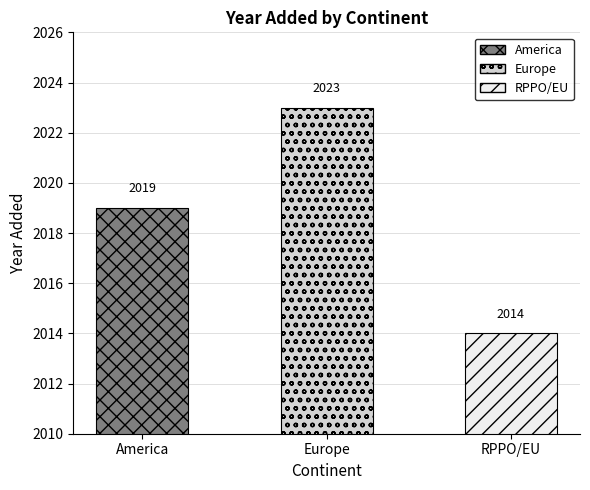

Where is the data nearest to the value 2018?

America